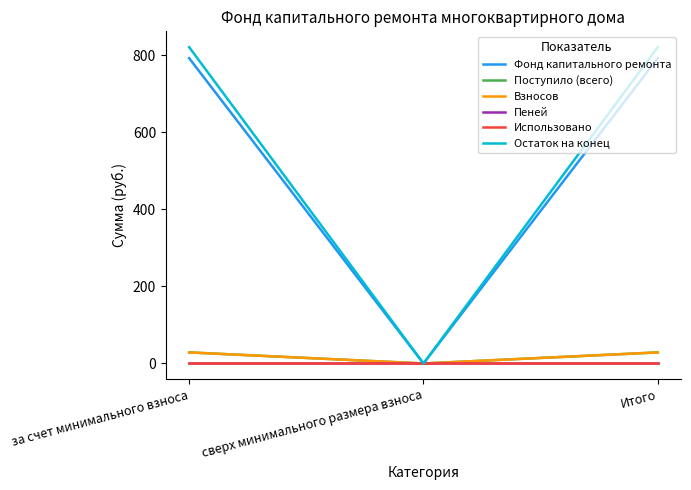

Does the chart have visible grid lines?

No